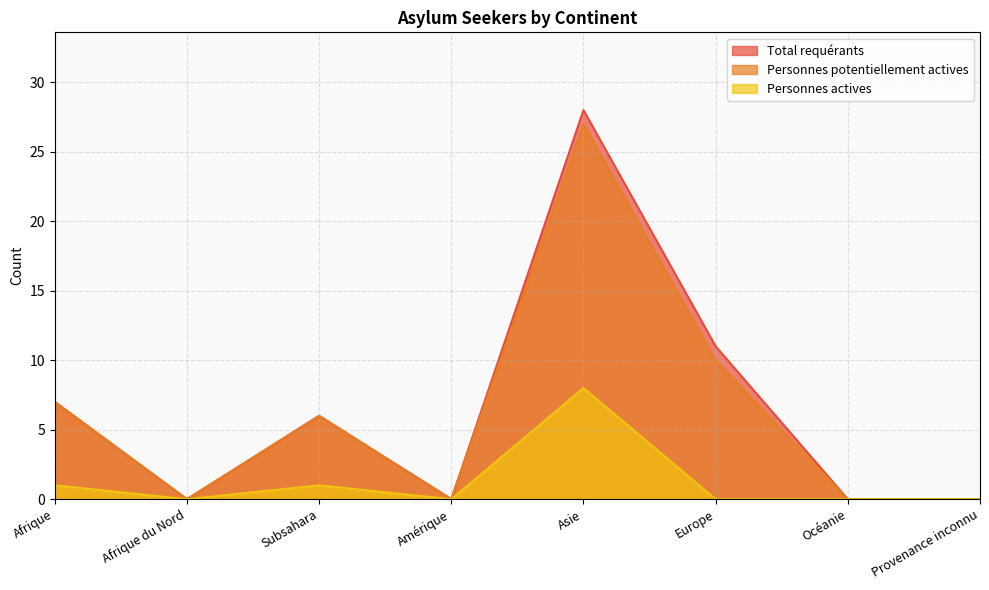

Which series changed the most between Subsahara and Océanie?

Total requérants